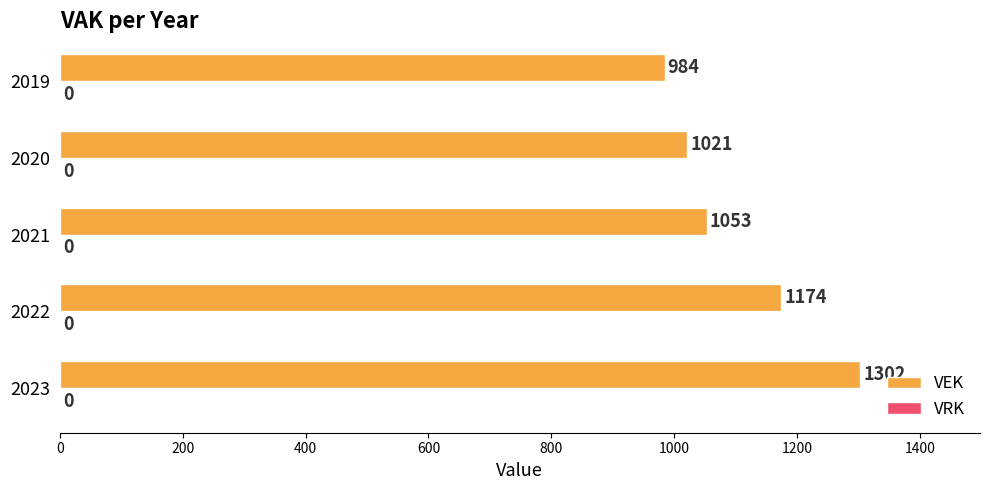

How many distinct data groups are displayed?

1